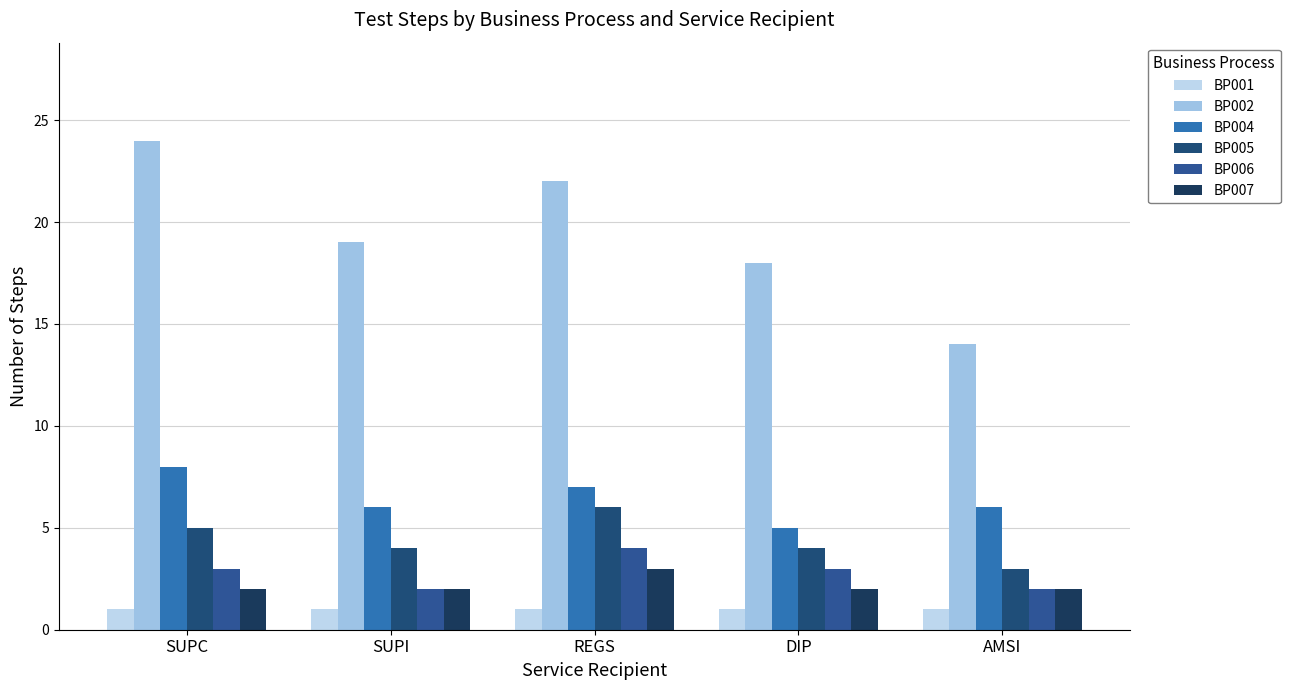

What is the approximate value of BP002 at REGS, to the nearest 5?

20